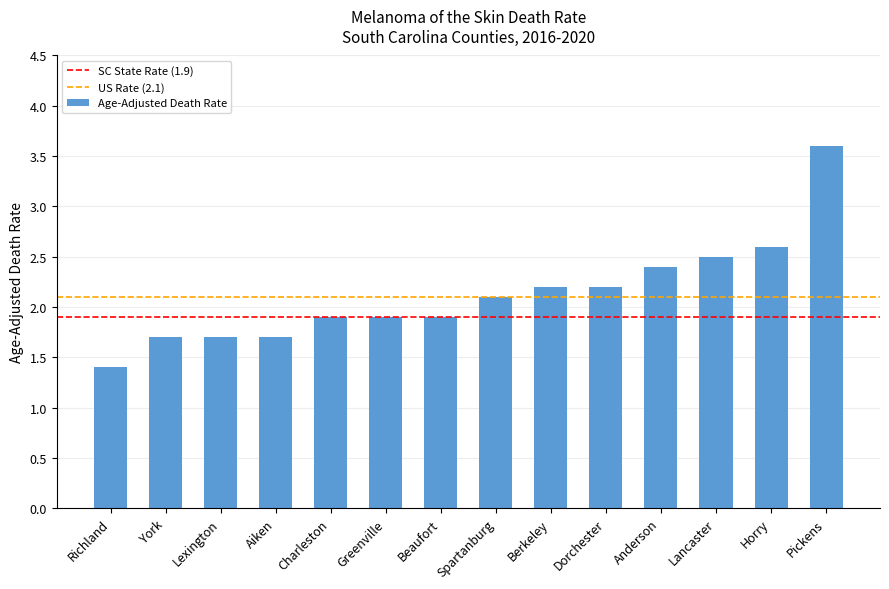

How many data points does each series have?

14